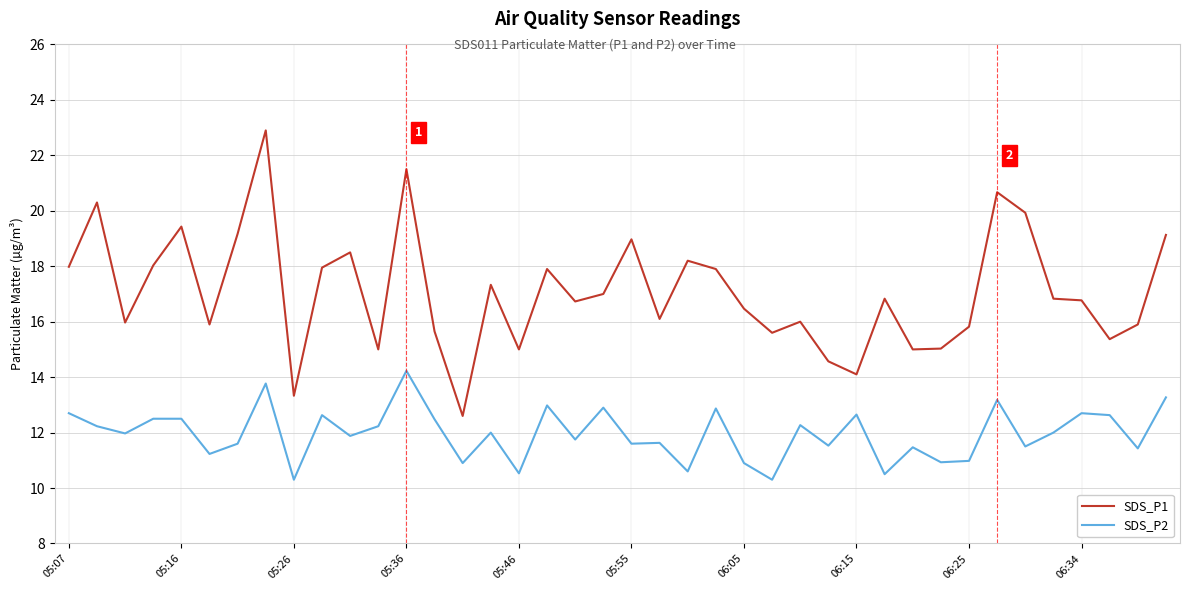

Which series has the largest range (max minus min)?

SDS_P1